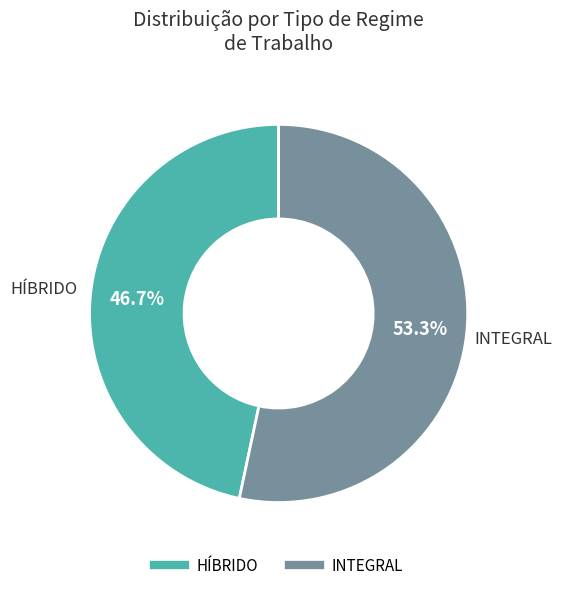

Does any single category account for the majority?

Yes